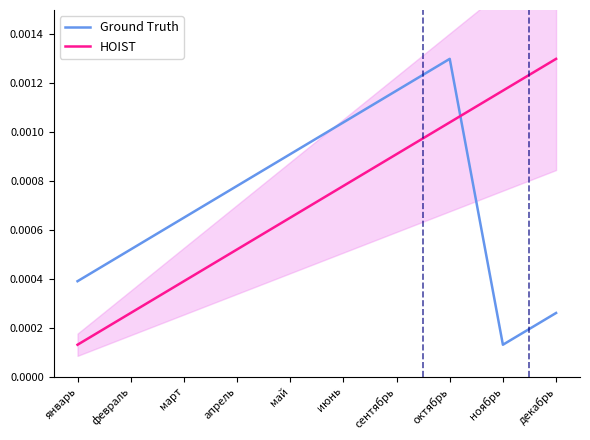

The value of HOIST at октябрь is 0.0. True or false?

True